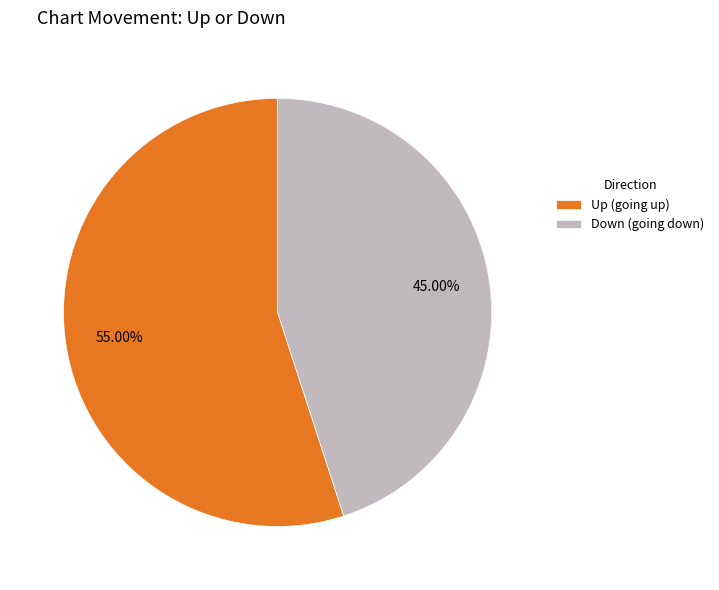

What is the smallest slice in the pie chart?

Down (going down)